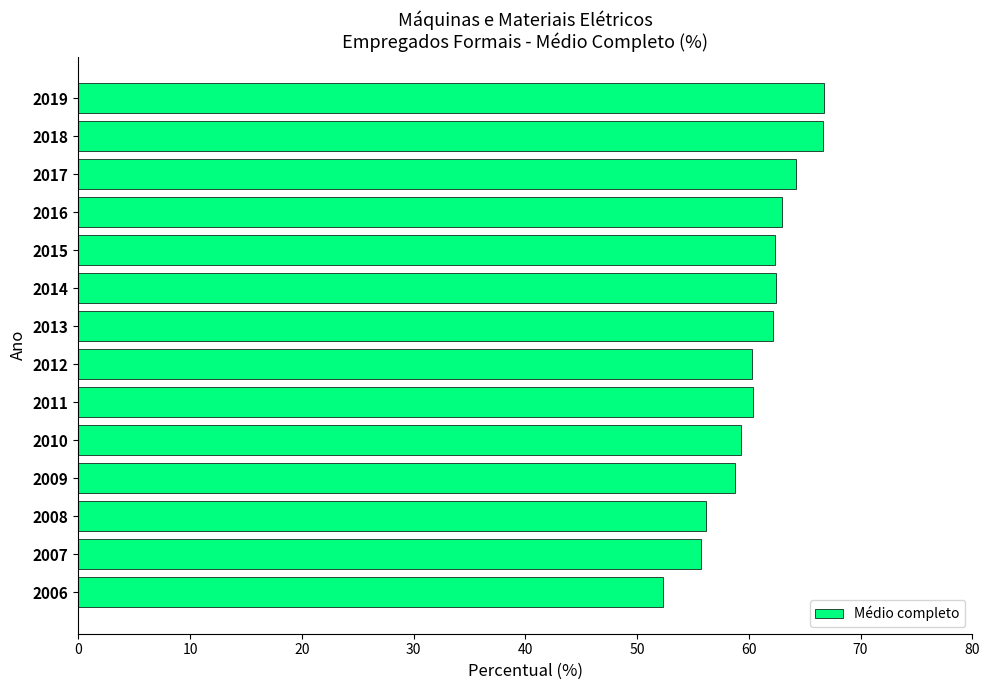

Is it true that the value at 2010 is 59.3?

True